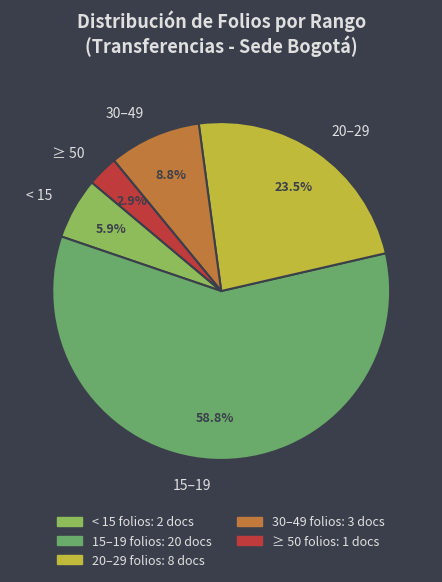

Approximately how many times larger is the value at 15–19 compared to 20–29?

2.5